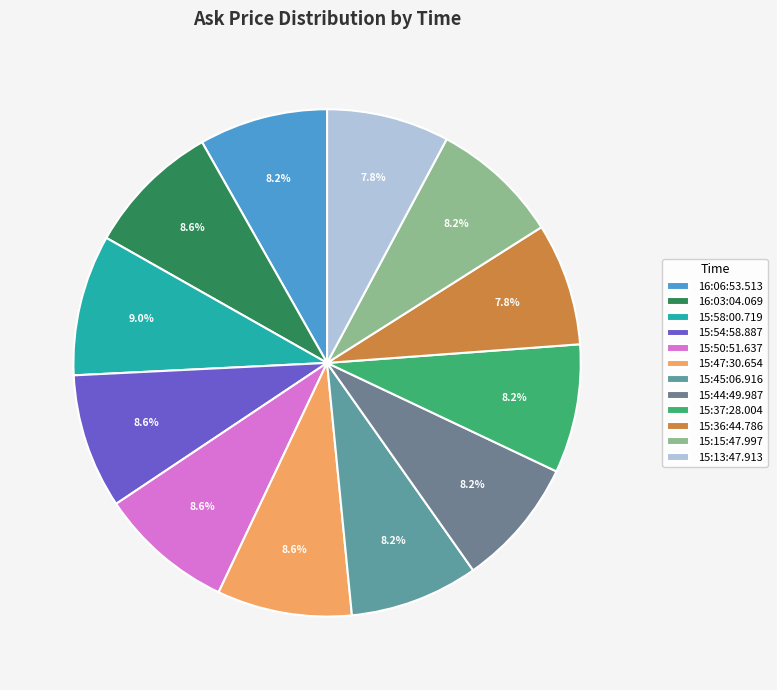

Is it true that 15:54:58.887 is 14% of the pie?

False